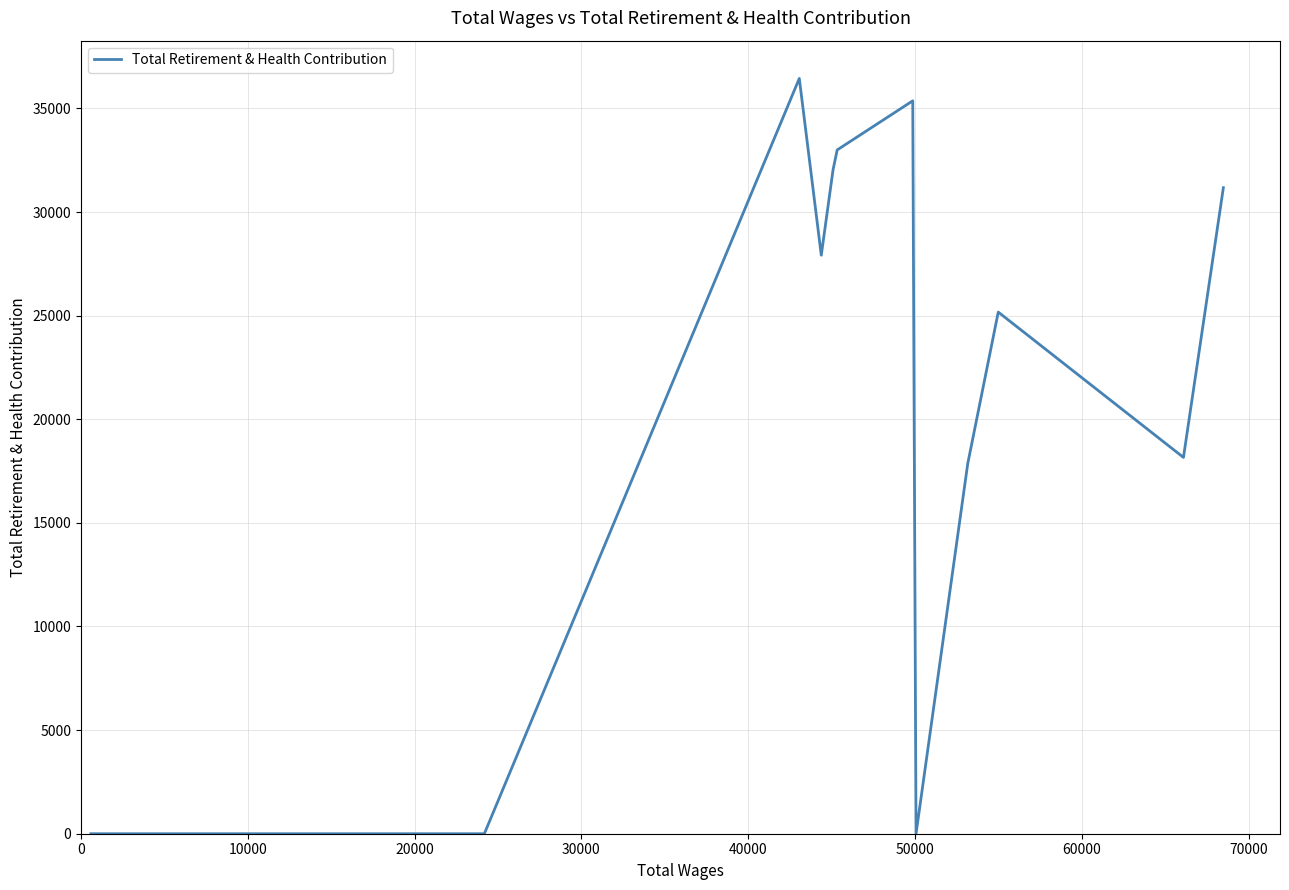

What is the difference between the maximum and minimum values?

36448